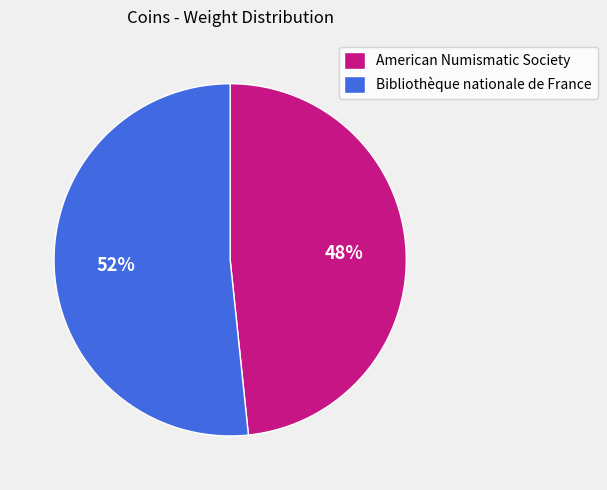

What is the smallest slice in the pie chart?

American Numismatic Society